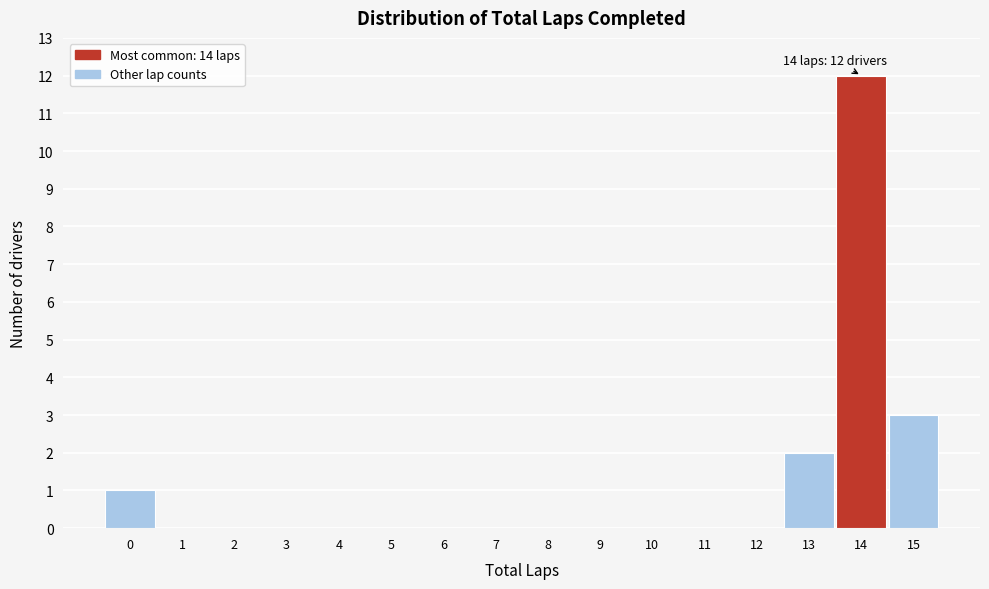

Over which range of the x-axis is the bar tallest?

13.5 to 14.5